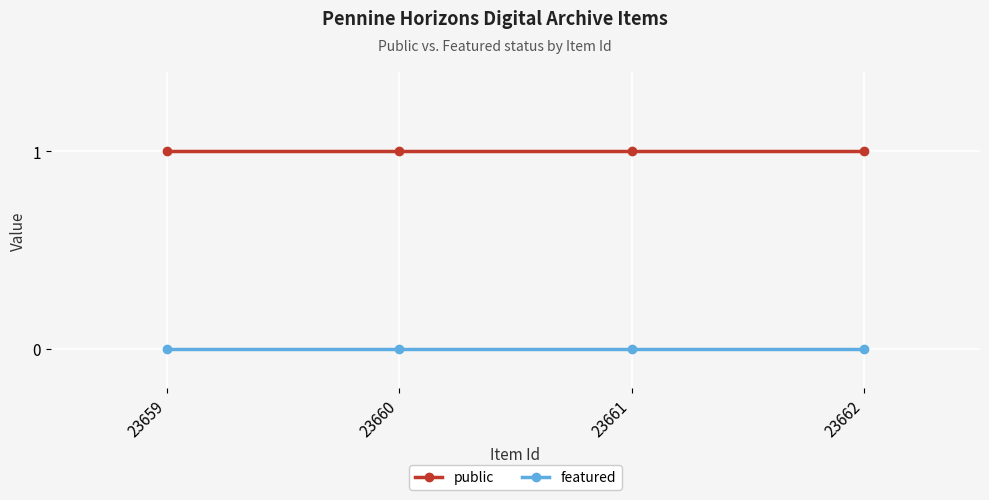

Does the chart display data point markers on the line(s)?

Yes